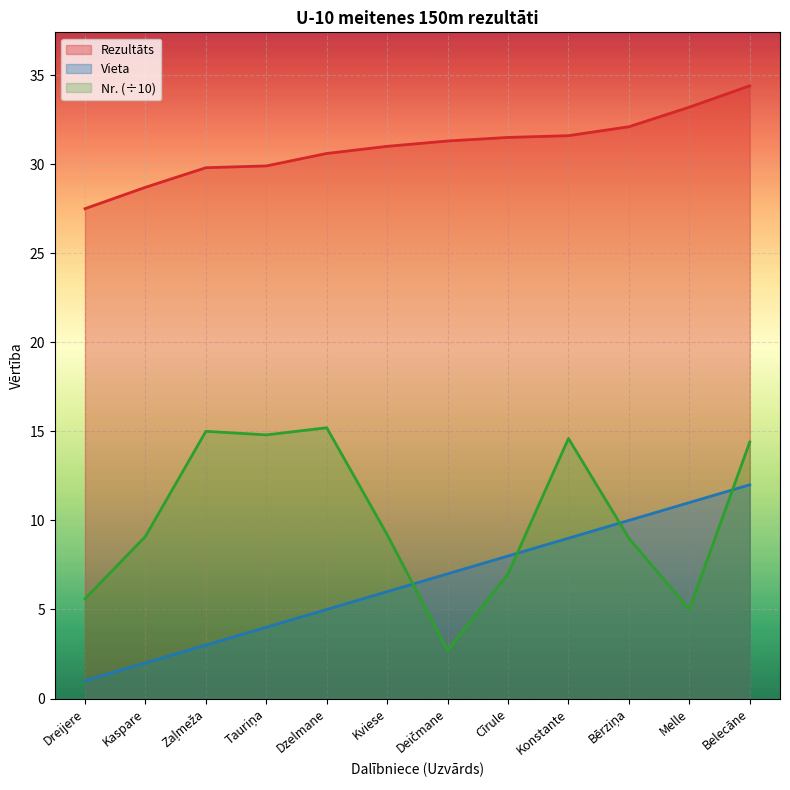

At which category does the chart reach its minimum across all series?

Dreijere